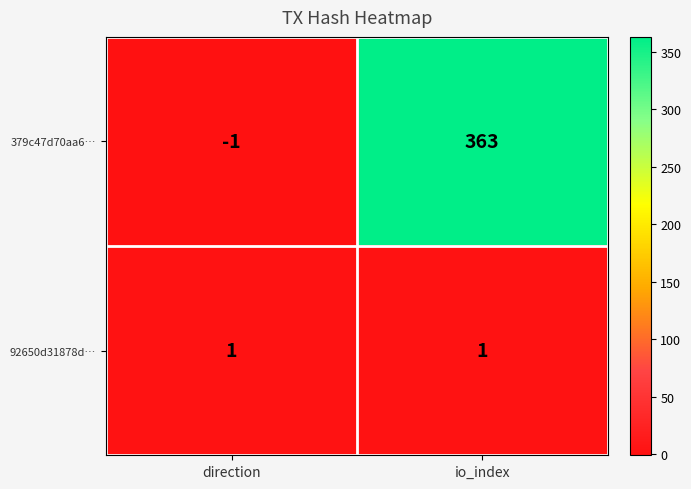

What is the sum of all 379c47d70aa6… values?

362